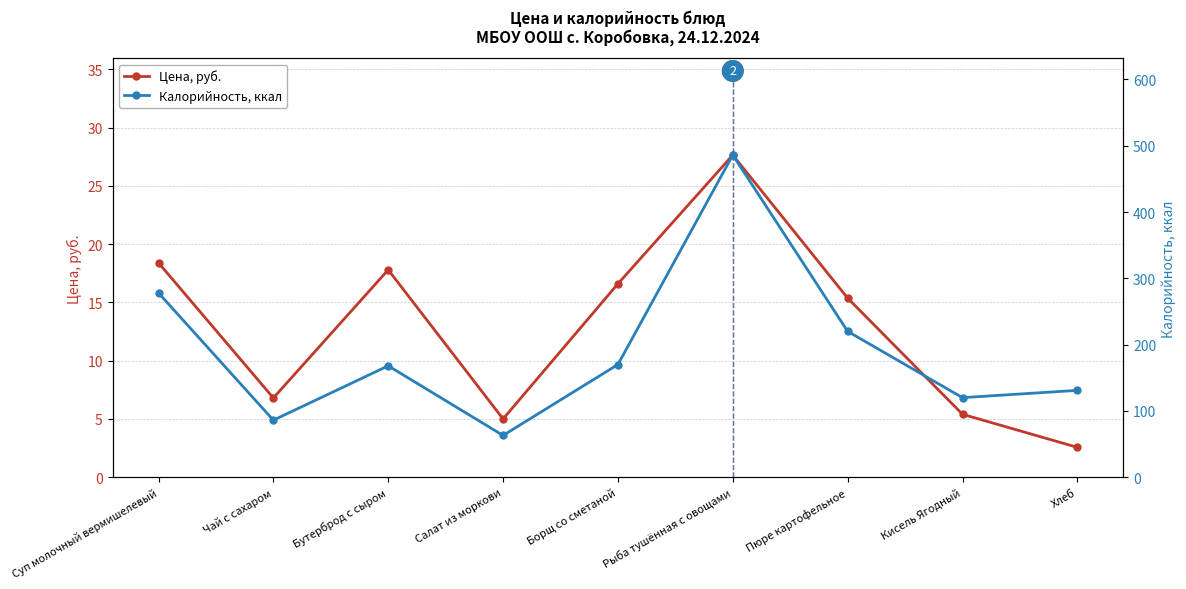

What is the highest value of the Калорийность, ккал series?

486.0